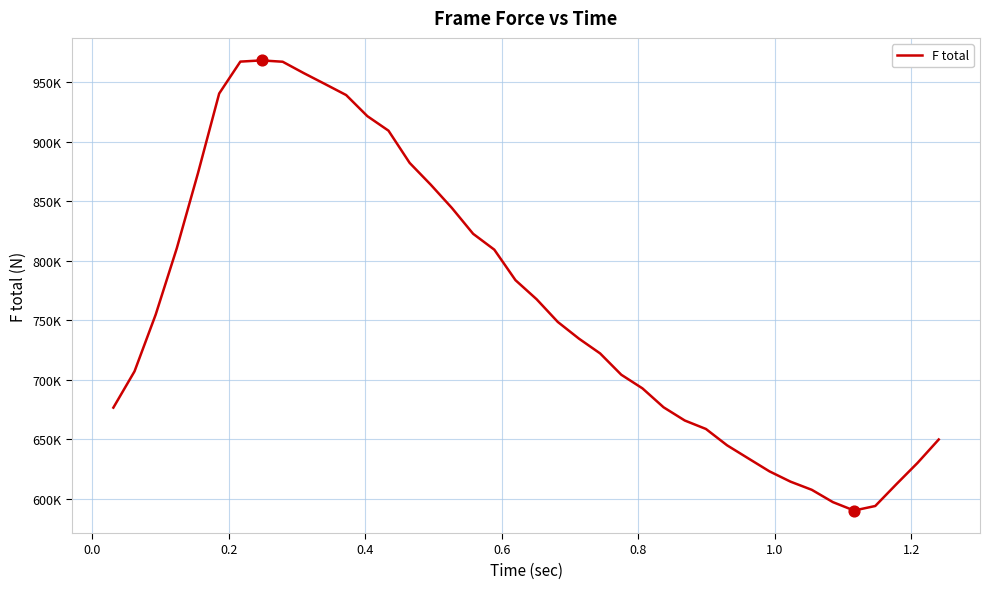

Does the chart have visible grid lines?

Yes